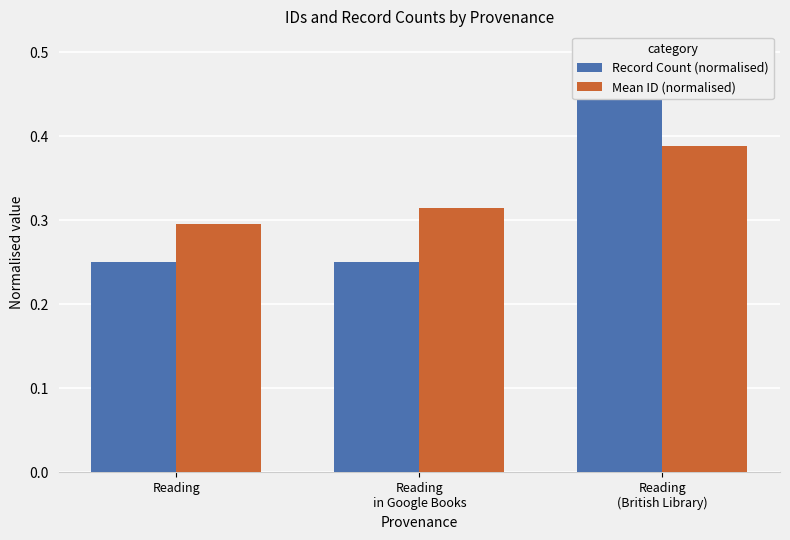

What is the minimum value for Mean ID (normalised)?

0.3